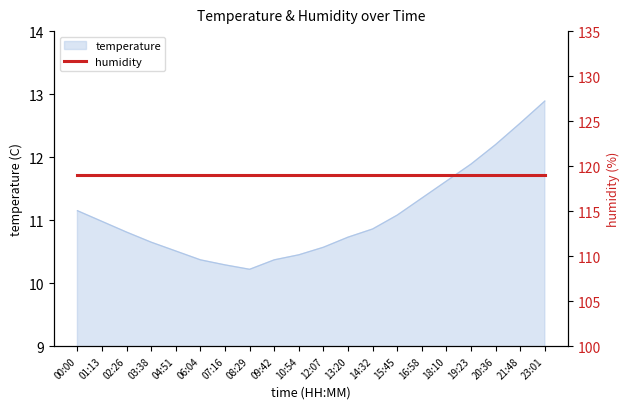

Reading left to right, transcribe all the data shown in this chart.

00:00=11.2	01:13=11.0	02:26=10.8	03:38=10.7	04:51=10.5	06:04=10.4	07:16=10.3	08:29=10.2	09:42=10.4	10:54=10.4	12:07=10.6	13:20=10.7	14:32=10.9	15:45=11.1	16:58=11.3	18:10=11.6	19:23=11.9	20:36=12.2	21:48=12.5	23:01=12.9